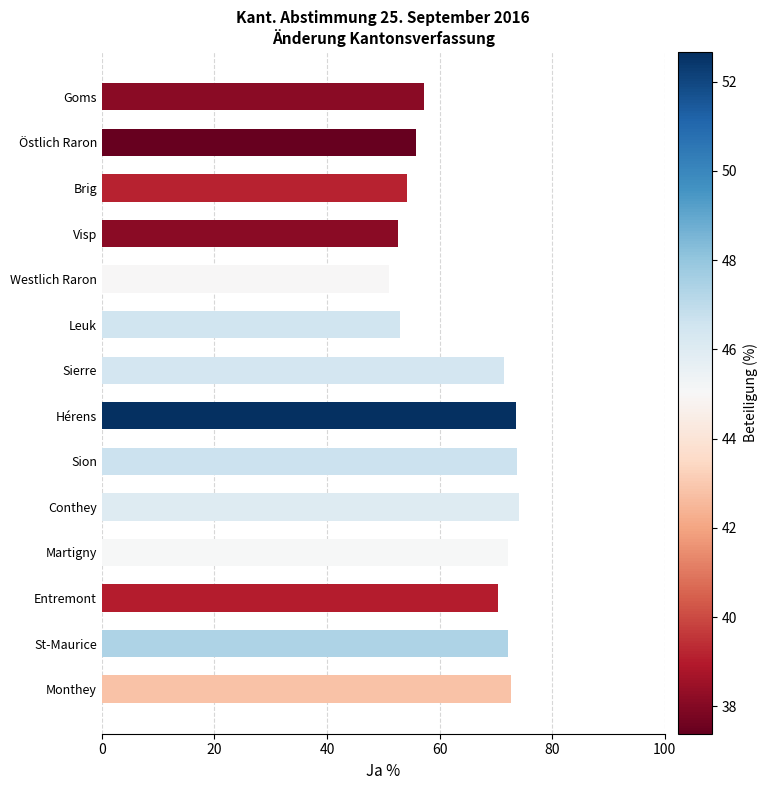

The value at Hérens is 16.0. True or false?

False